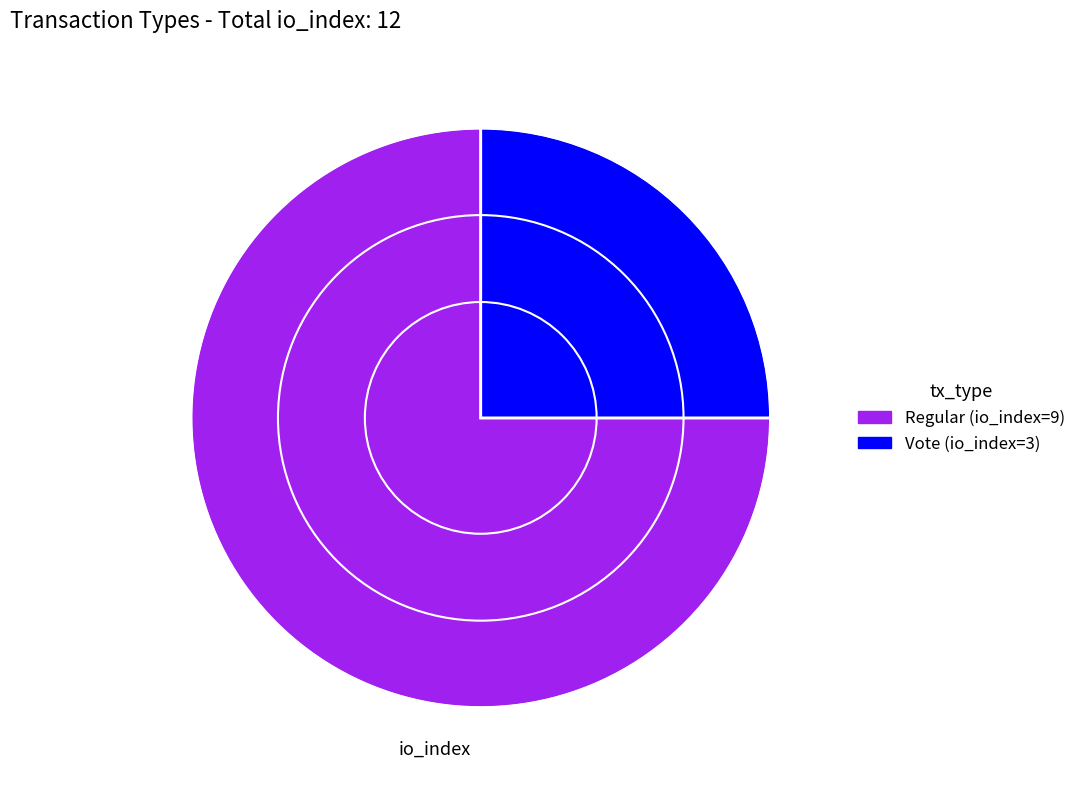

What is the largest slice in the pie chart?

Regular (io_index=9)